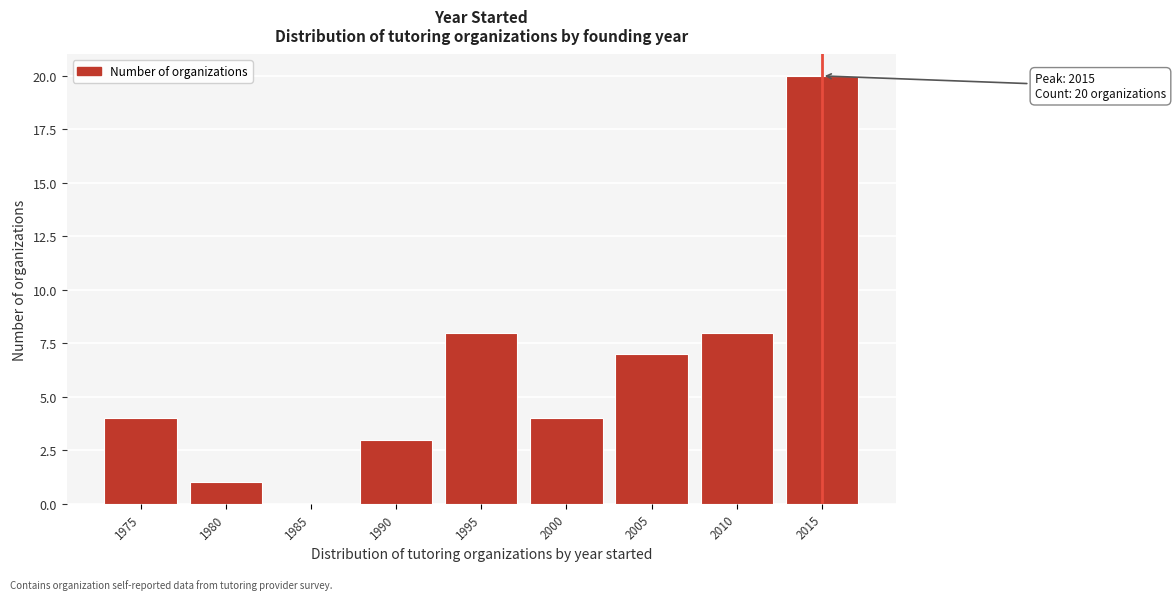

Reading left to right, extract all data points from this chart.

1975=4	1980=1	1985=0	1990=3	1995=8	2000=4	2005=7	2010=8	2015=20